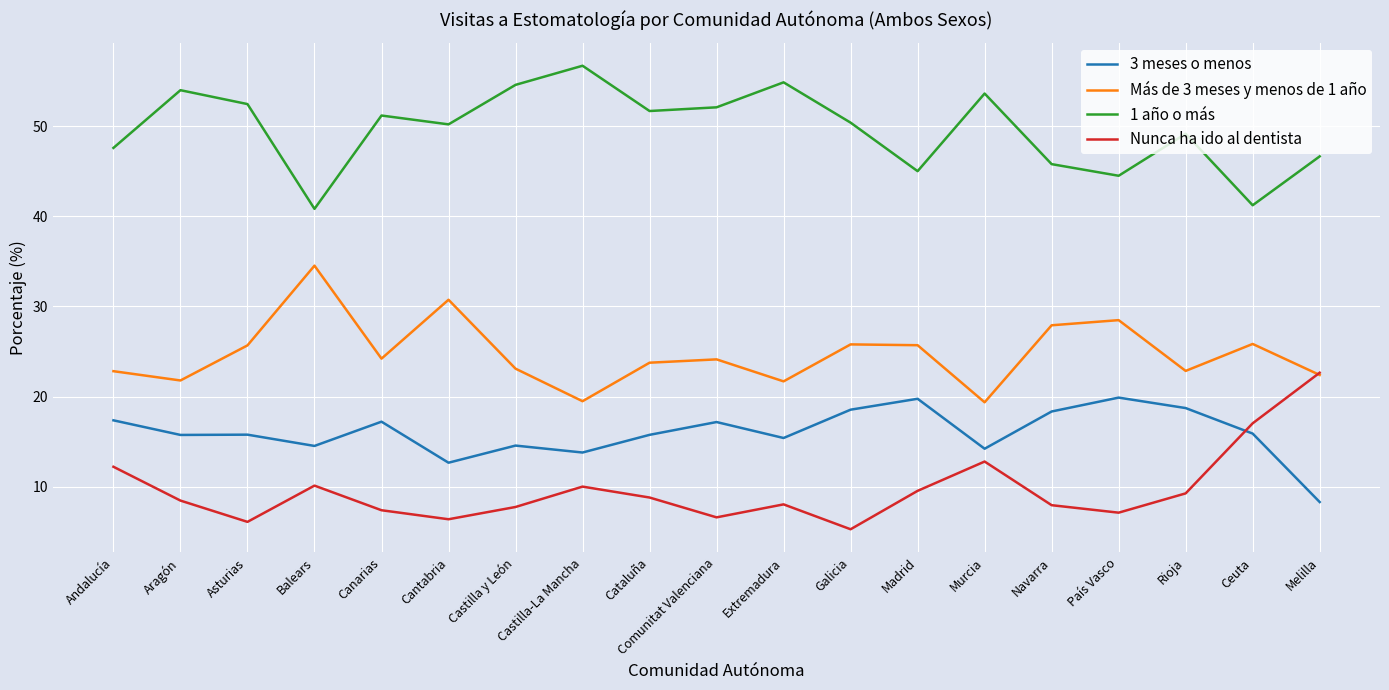

True or false: Más de 3 meses y menos de 1 año has a value of 11.1 at Murcia.

False